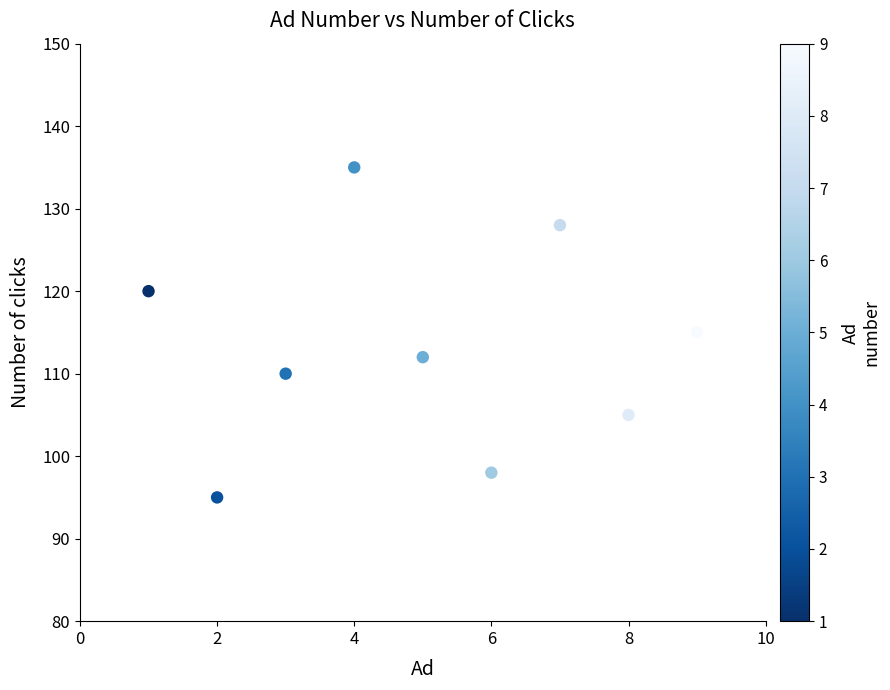

What is the average X value?

5